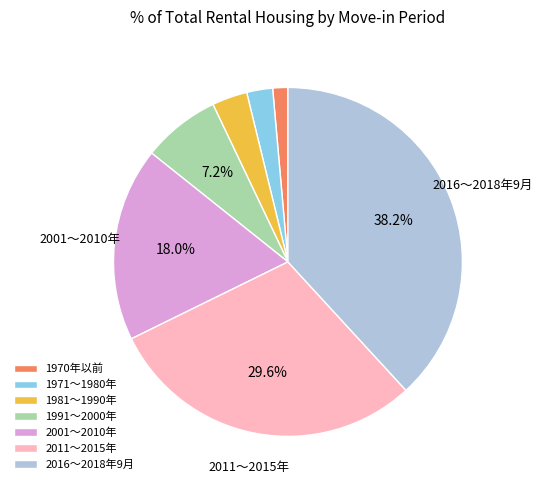

Rank the categories by value from lowest to highest.

1970年以前, 1971～1980年, 1981～1990年, 1991～2000年, 2001～2010年, 2011～2015年, 2016～2018年9月